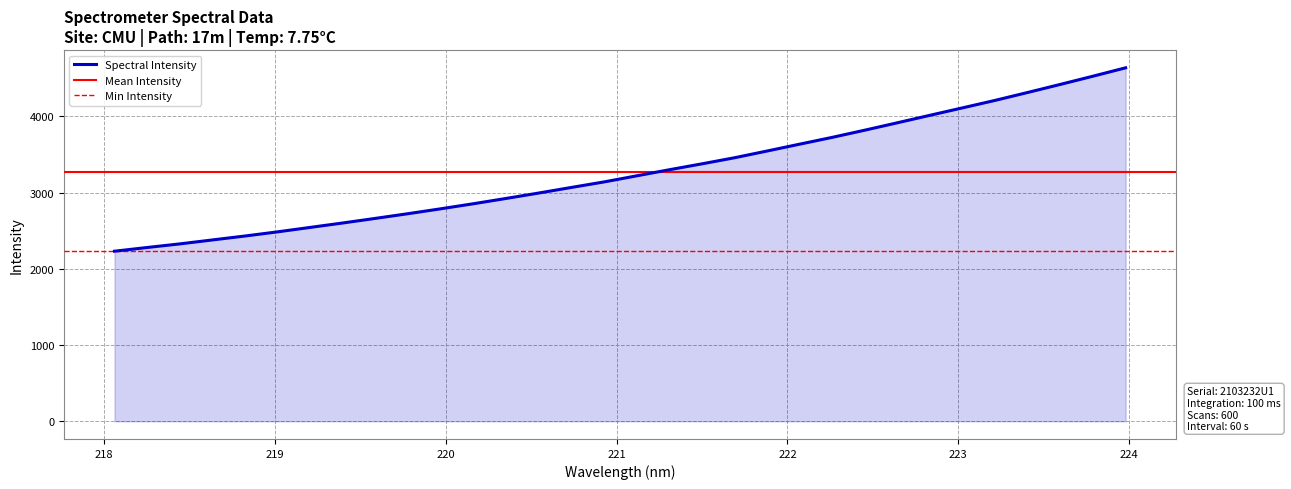

Which has a higher value, 222.6447 or 223.9802?

223.9802